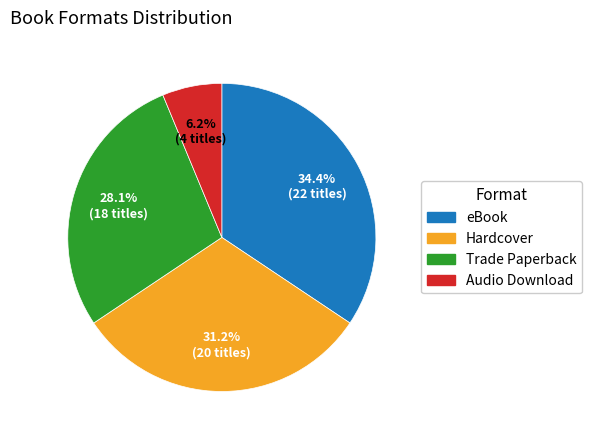

Is it true that eBook is 34% of the pie?

True